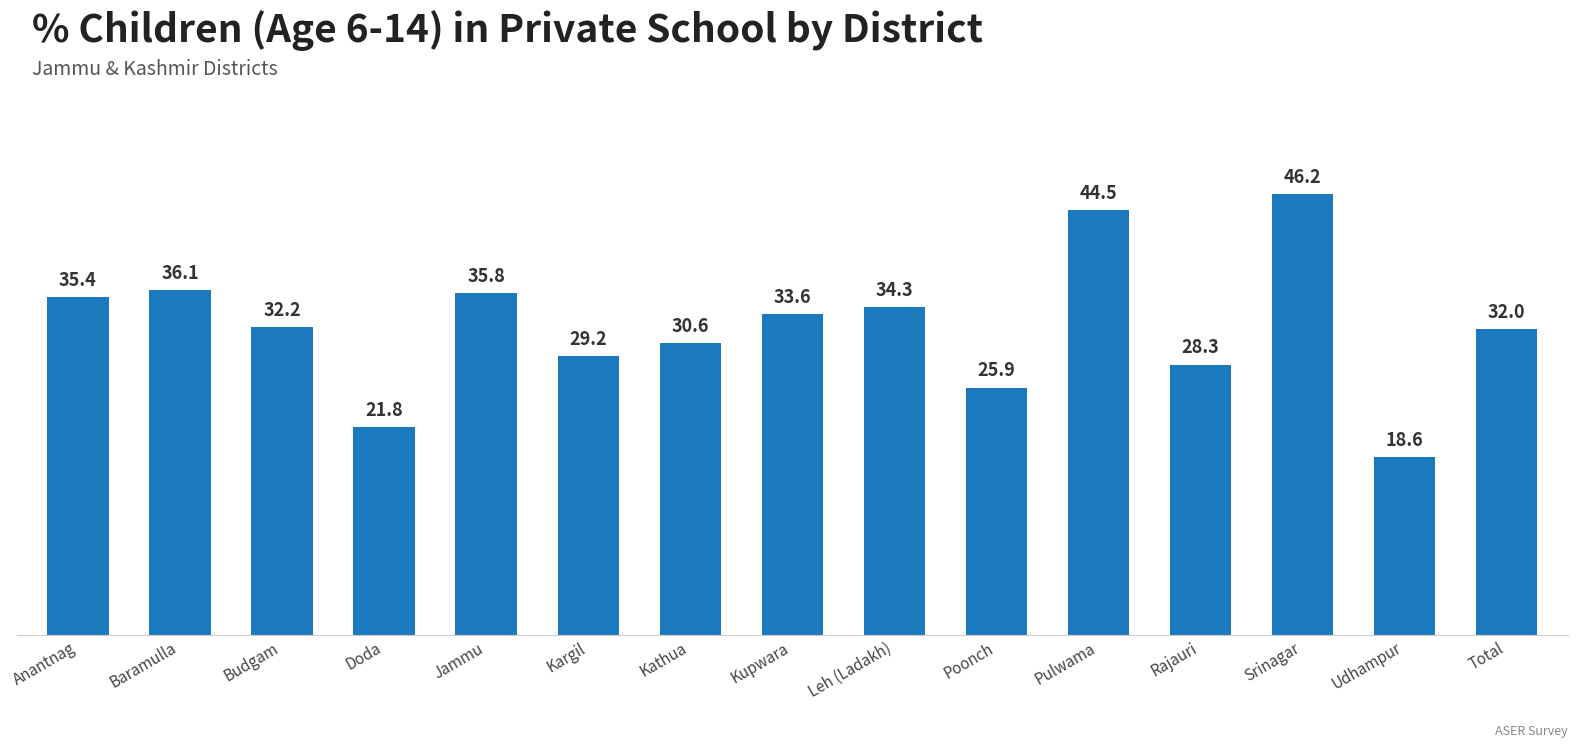

Rank the categories by value from highest to lowest.

Srinagar, Pulwama, Baramulla, Jammu, Anantnag, Leh (Ladakh), Kupwara, Budgam, Total, Kathua, Kargil, Rajauri, Poonch, Doda, Udhampur